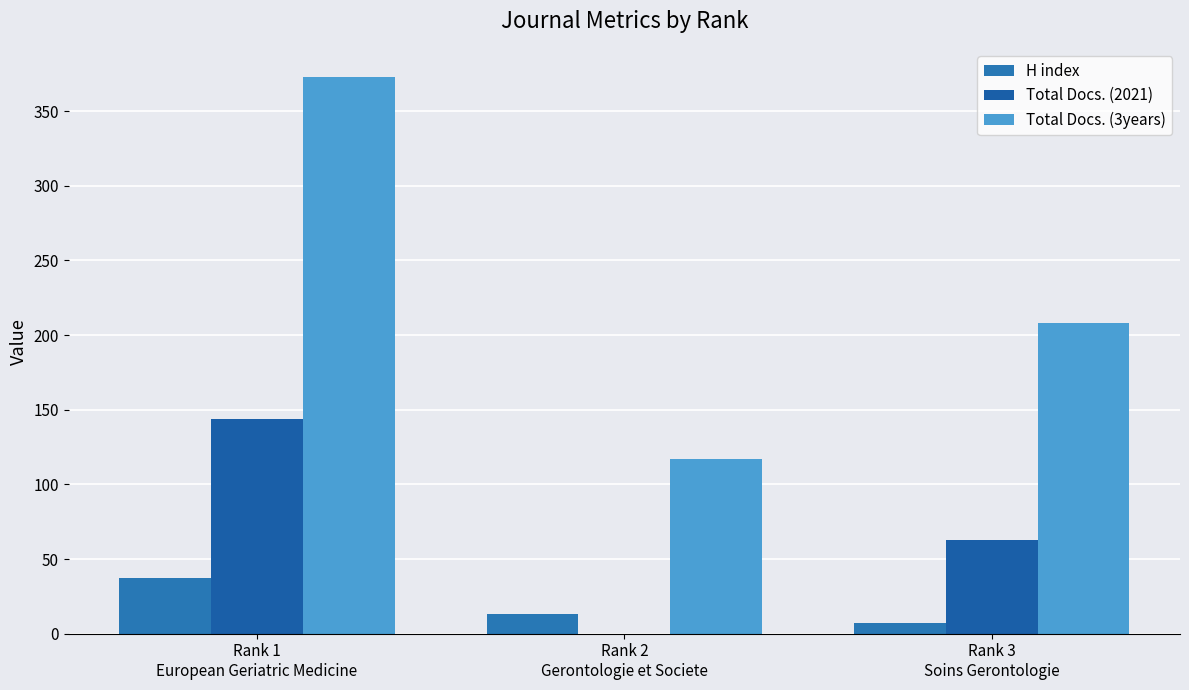

True or false: Total Docs. (3years) has a value of 373 at Rank 1
European Geriatric Medicine.

True